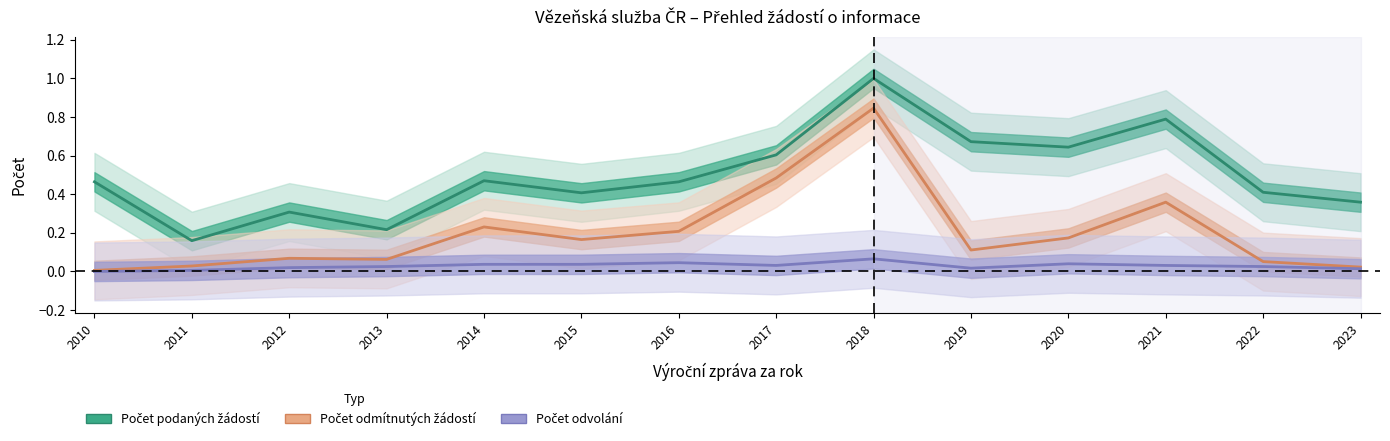

In Počet podaných žádostí o informace, how many points are lower than both neighbors (excluding endpoints)?

4